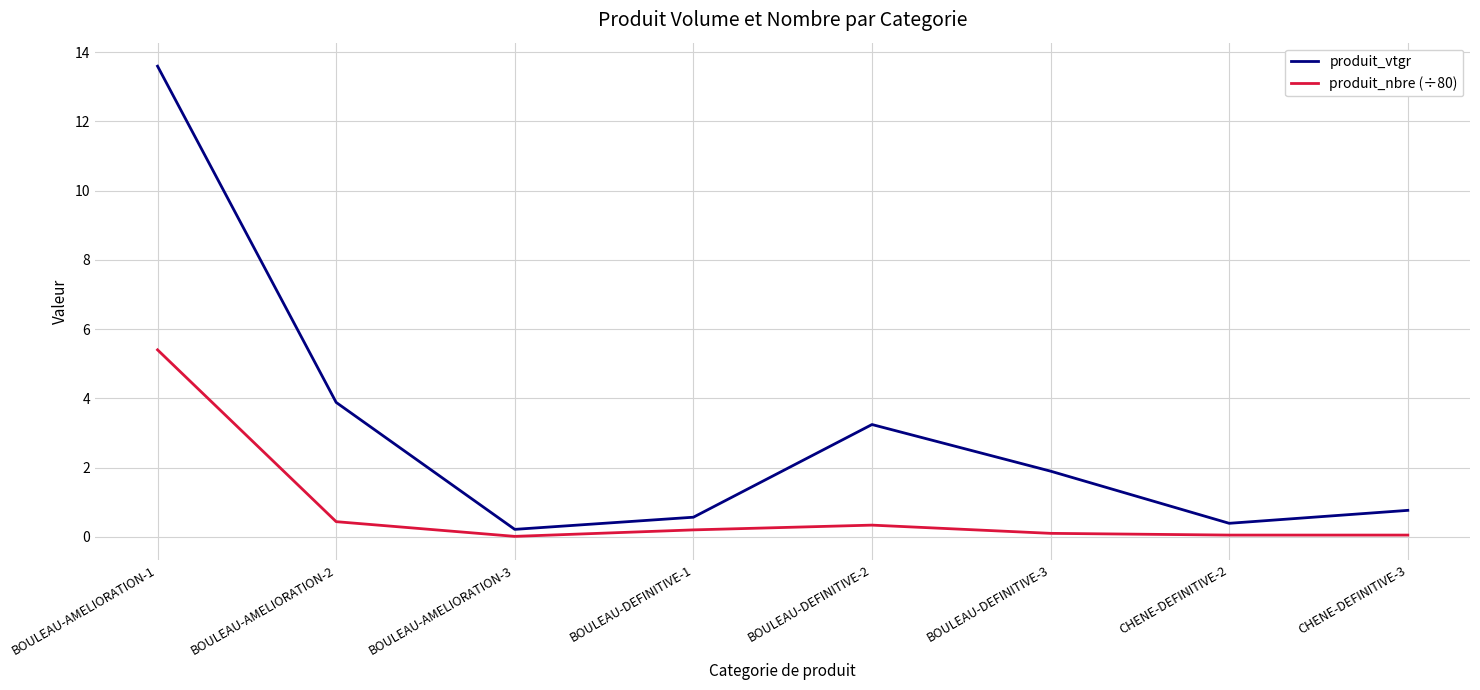

What position from the right is BOULEAU-DEFINITIVE-2?

4